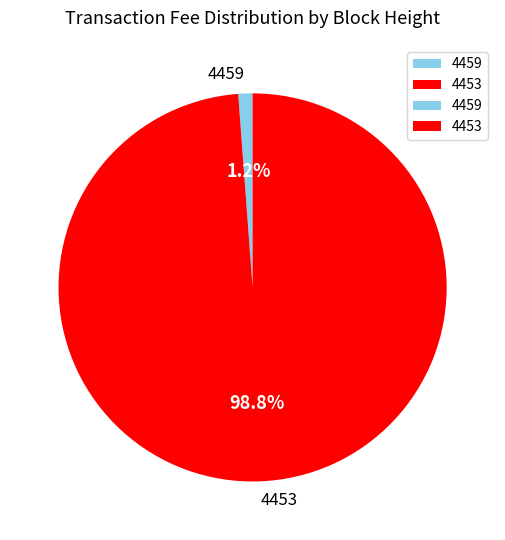

To the nearest percent, what is the average slice percentage?

50%